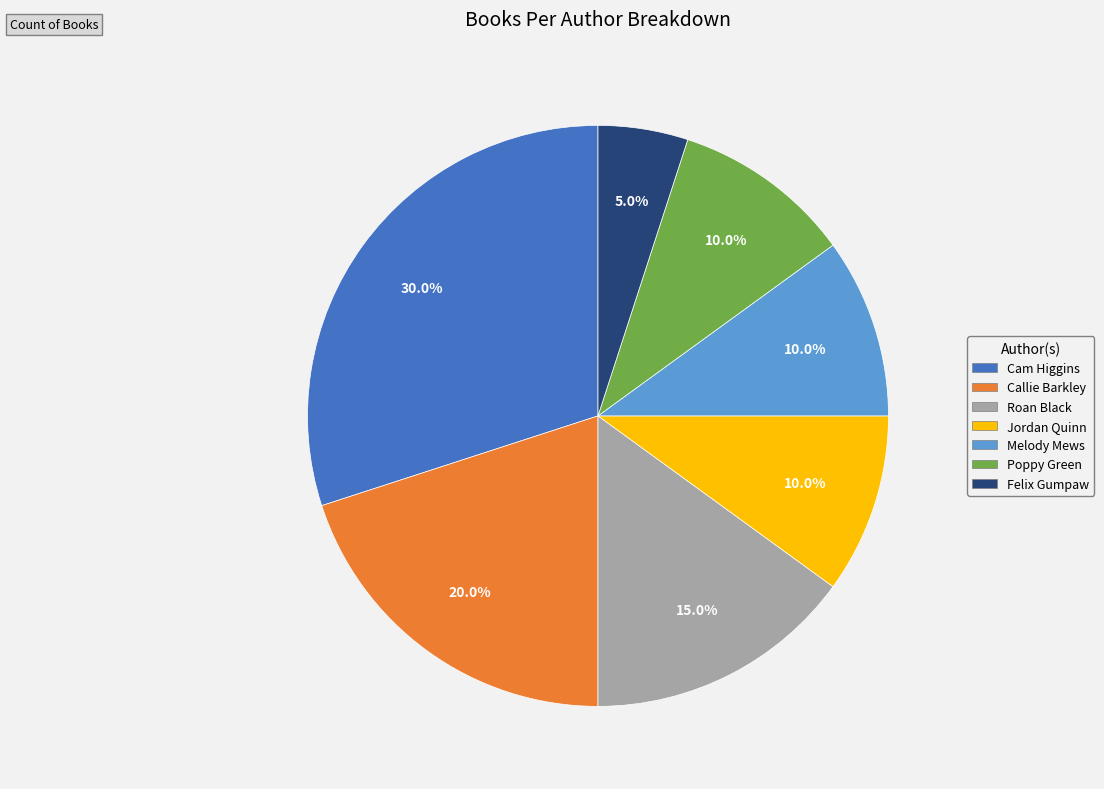

What percentage do Roan Black and Poppy Green together represent?

25.0%